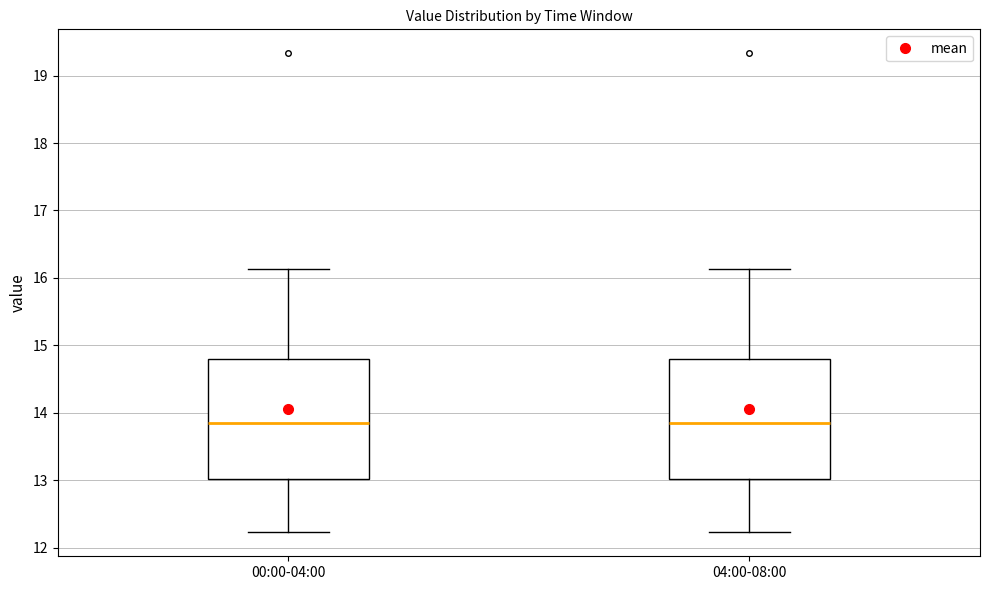

Reading left to right, transcribe this box plot: for each box, give where its median line is, the range the box spans, and where its two whiskers end, as read against the y-axis. The values are not printed on the chart, so give them approximately, as read against the axis.

00:00-04:00: median 13.9, box 13.0 to 14.8, whiskers 12.2 to 16.1
04:00-08:00: median 13.9, box 13.0 to 14.8, whiskers 12.2 to 16.1